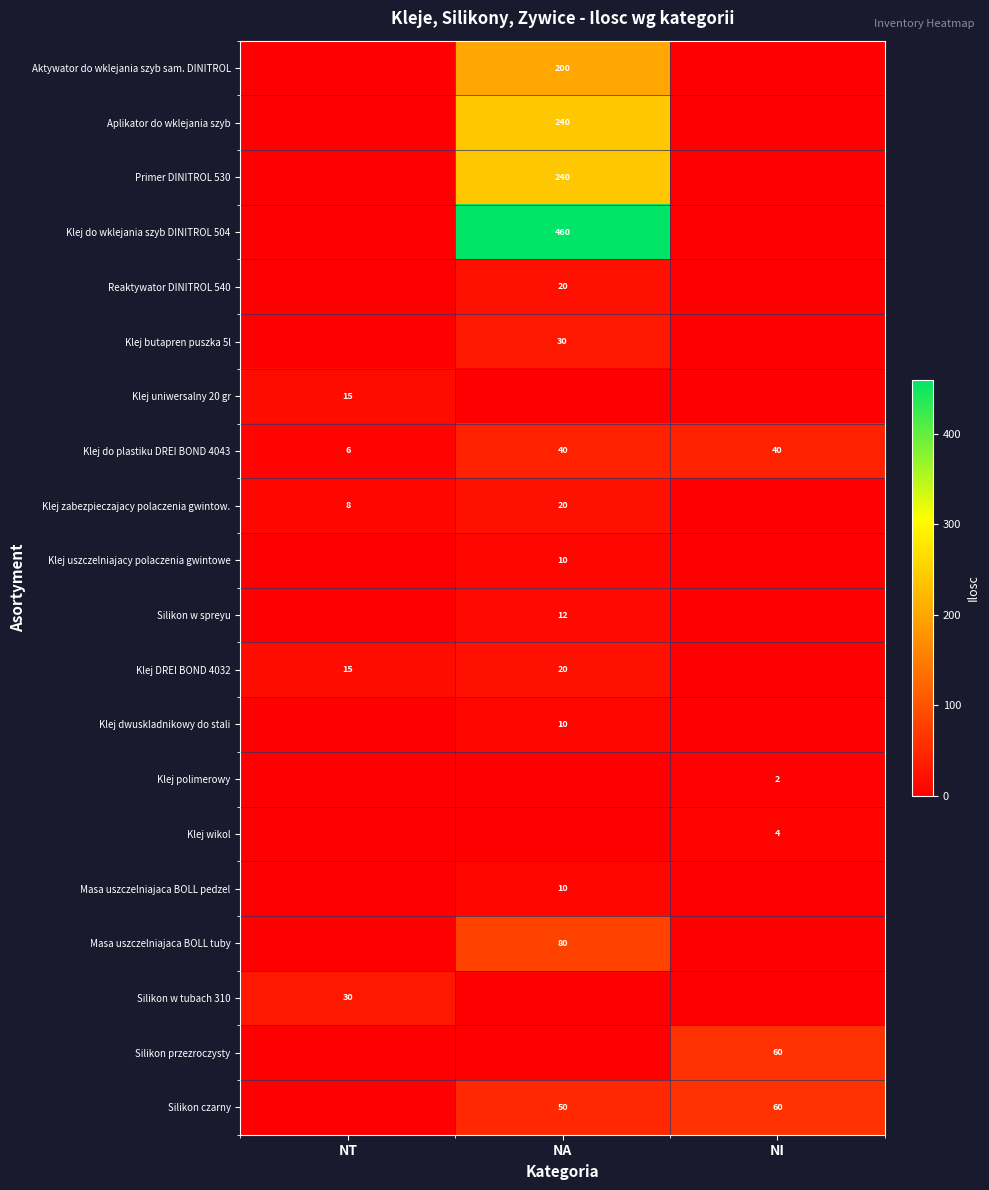

Which series has the largest total across all categories?

Klej do wklejania szyb DINITROL 504